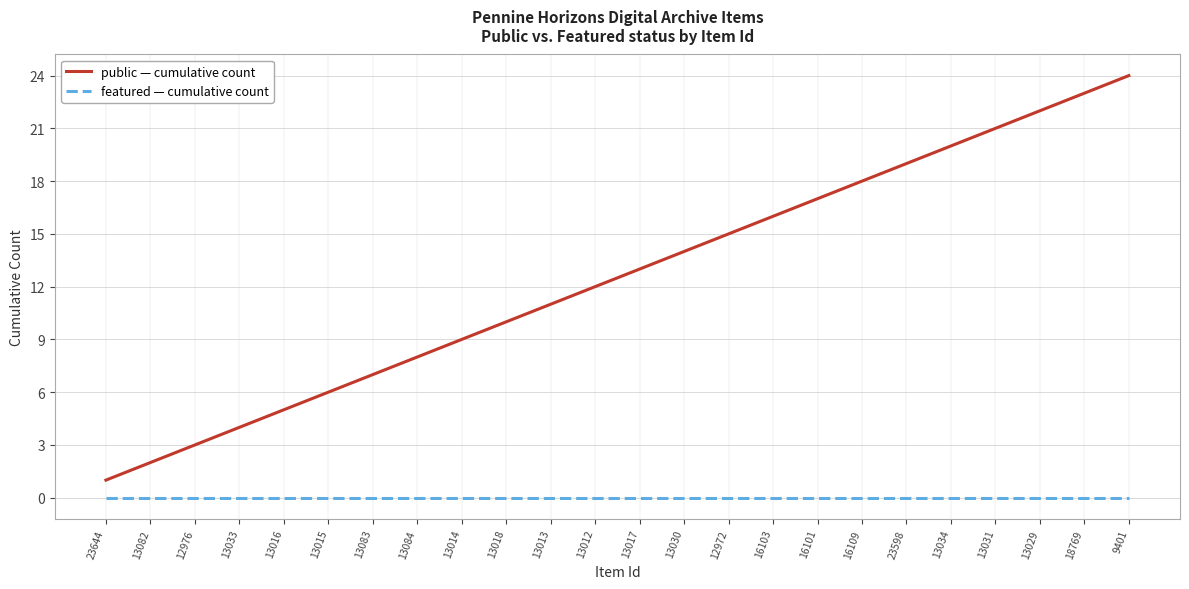

What are all the series names shown in the legend?

public — cumulative count, featured — cumulative count